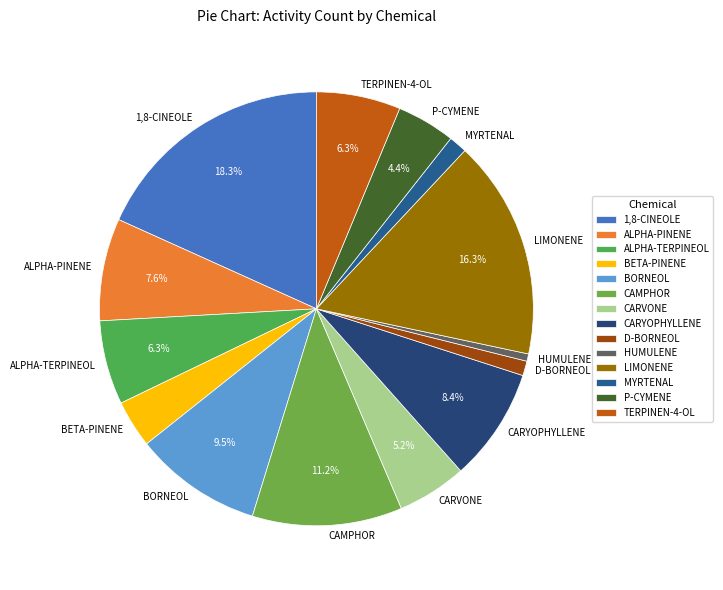

Which has a higher value, HUMULENE or BETA-PINENE?

BETA-PINENE